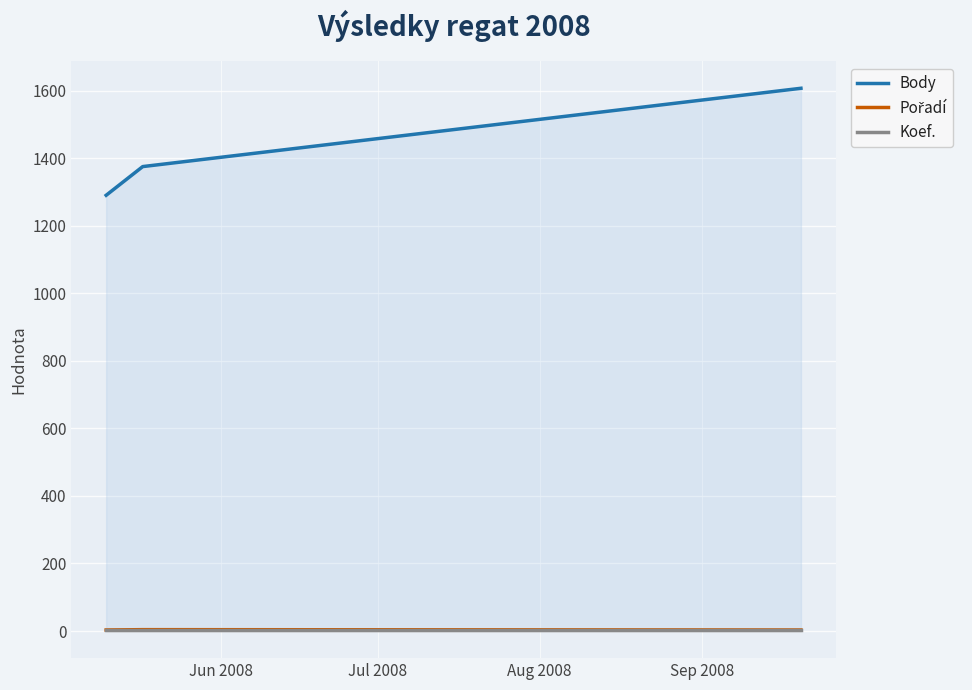

How many data points in Body are above 1376?

1